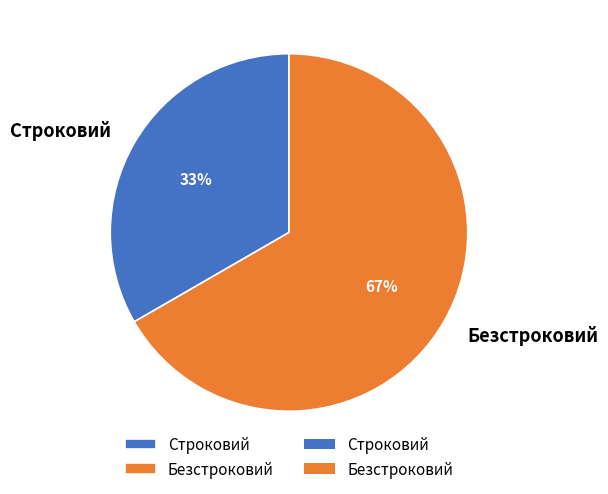

True or false: Безстроковий accounts for 75% of the total.

False